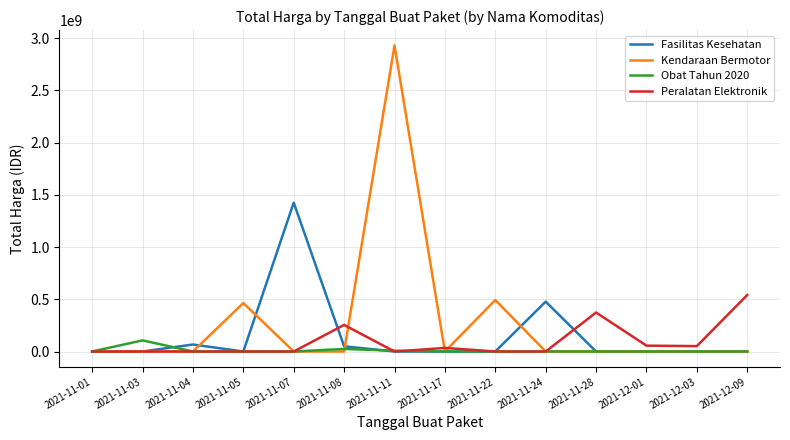

Between 2021-11-05 and 2021-11-11, which series saw the biggest shift?

Kendaraan Bermotor